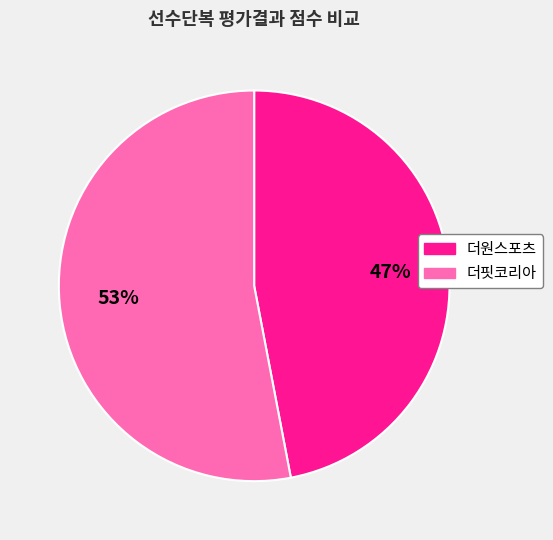

Which slice is the smallest?

더원스포츠